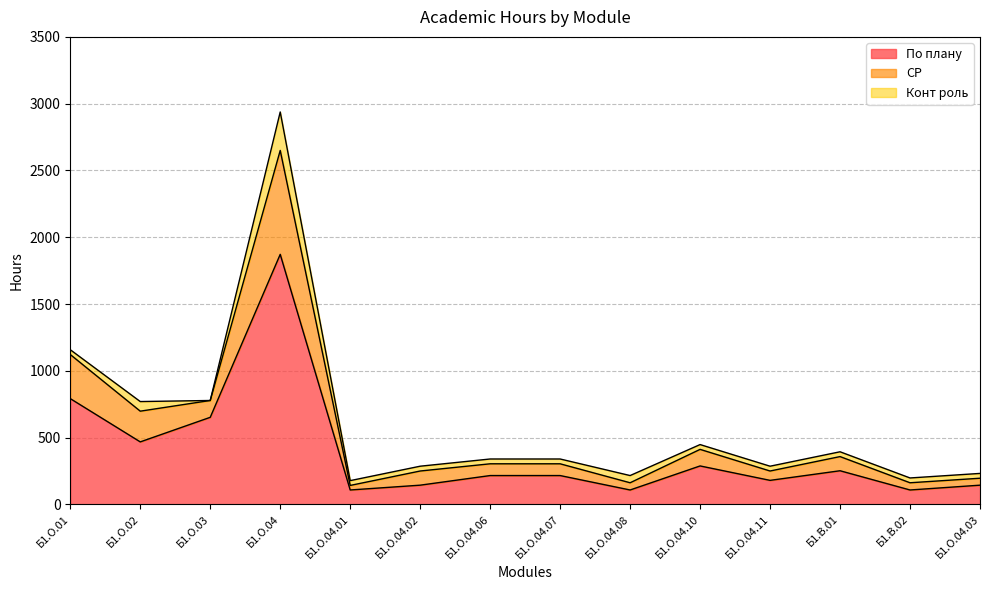

True or false: СР and По плану intersect in this chart.

False